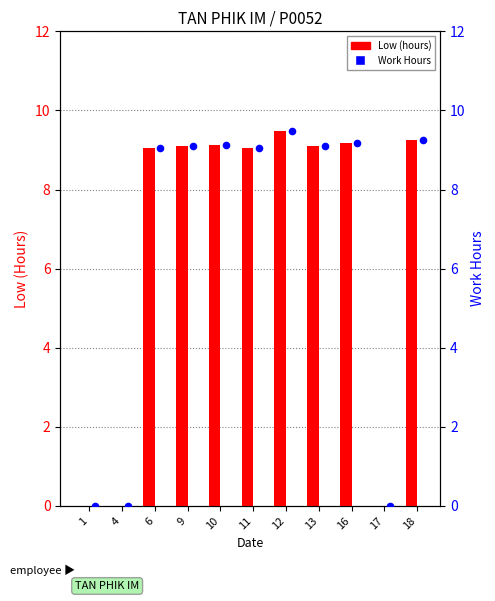

What are all the series names shown in the legend?

Low (hours), Work Hours